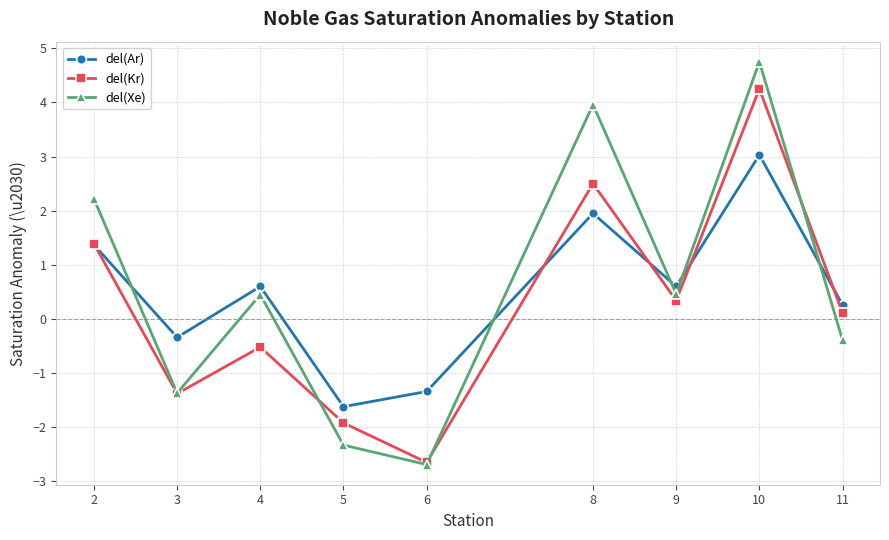

How many values in del(Ar) are below zero?

3